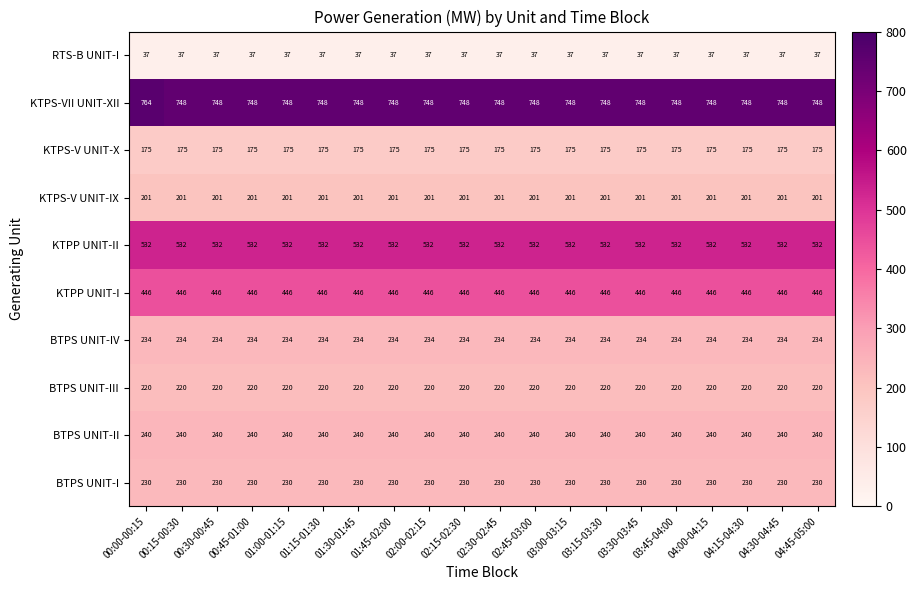

Is the value of BTPS UNIT-I at 01:30-01:45 greater than the value of KTPS-V UNIT-IX at 04:45-05:00?

Yes